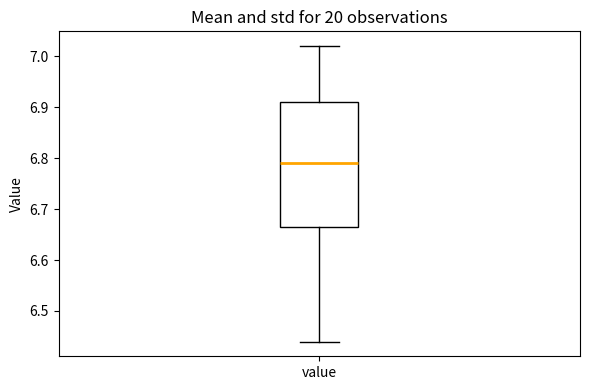

Transcribe this box plot: give where the median line is, the range the box spans, and where the two whiskers end, as read against the y-axis. The values are not printed on the chart, so give them approximately, as read against the axis.

median 6.79, box 6.67 to 6.91, whiskers 6.44 to 7.02